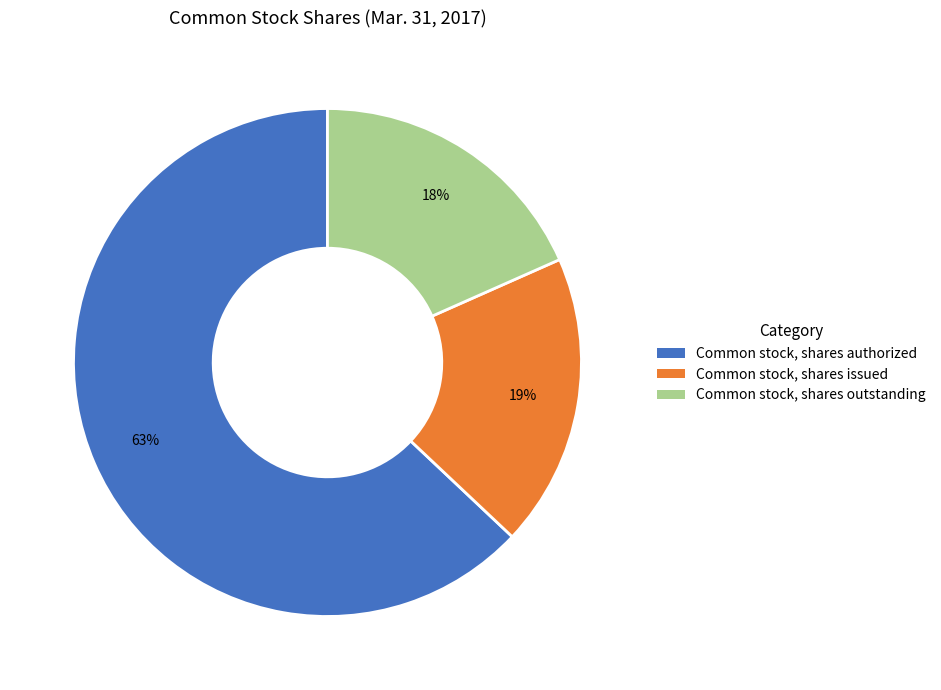

How many segments does this pie chart have?

3